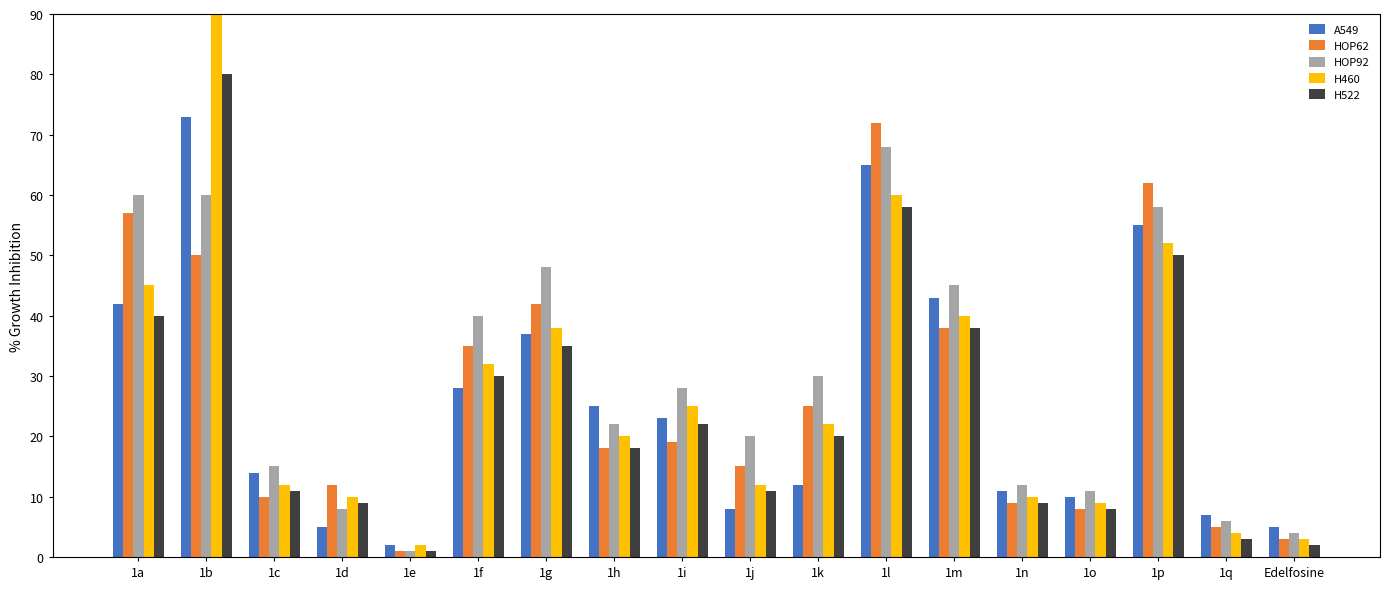

How many data points in H460 are less than 22?

9